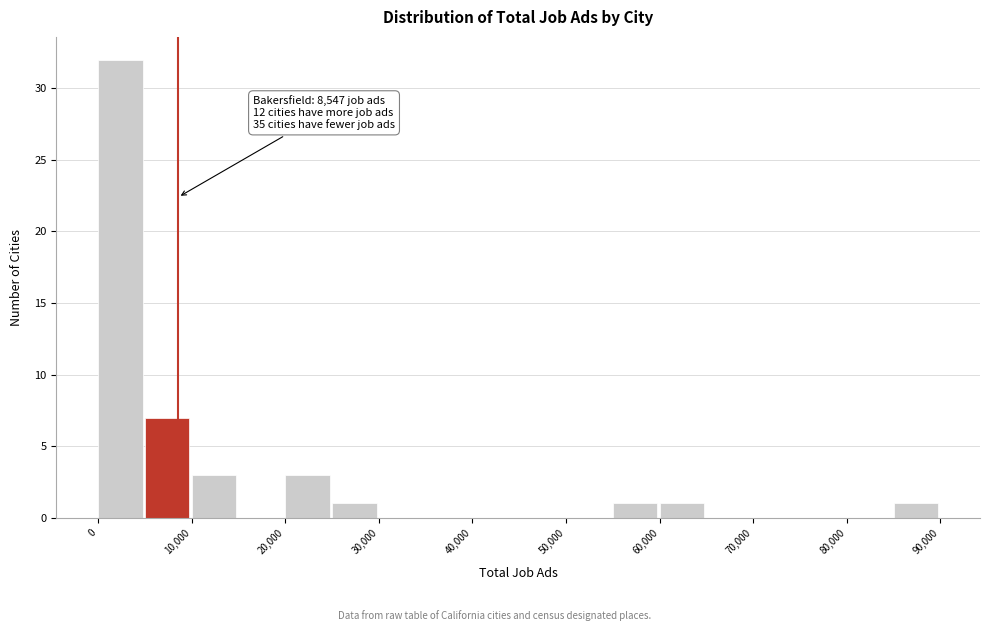

Which range on the x-axis has the tallest bar?

0 to 5000